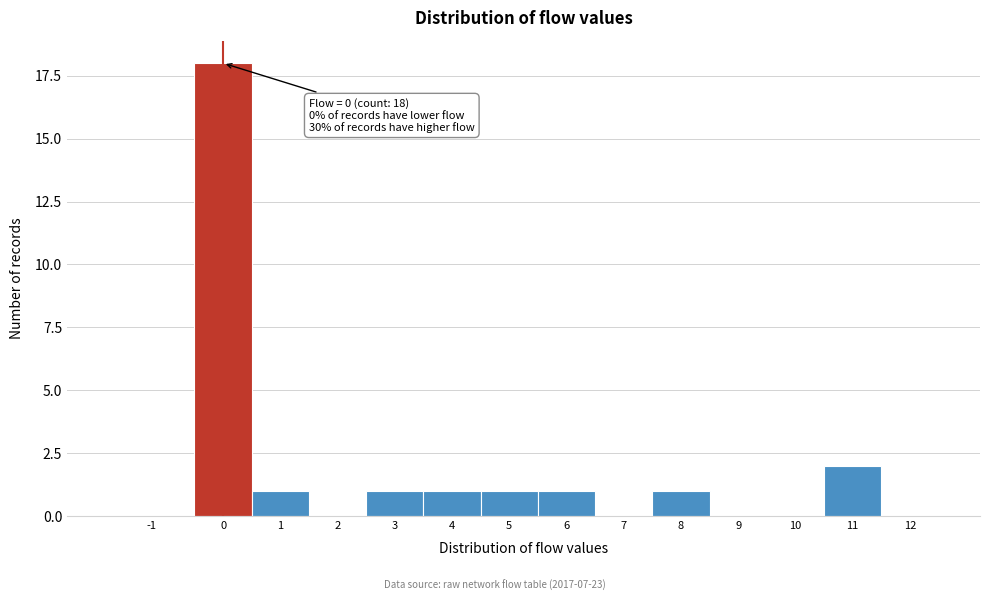

Reading left to right, extract all data points from this chart.

-1=0	0=18	1=1	2=0	3=1	4=1	5=1	6=1	7=0	8=1	9=0	10=0	11=2	12=0